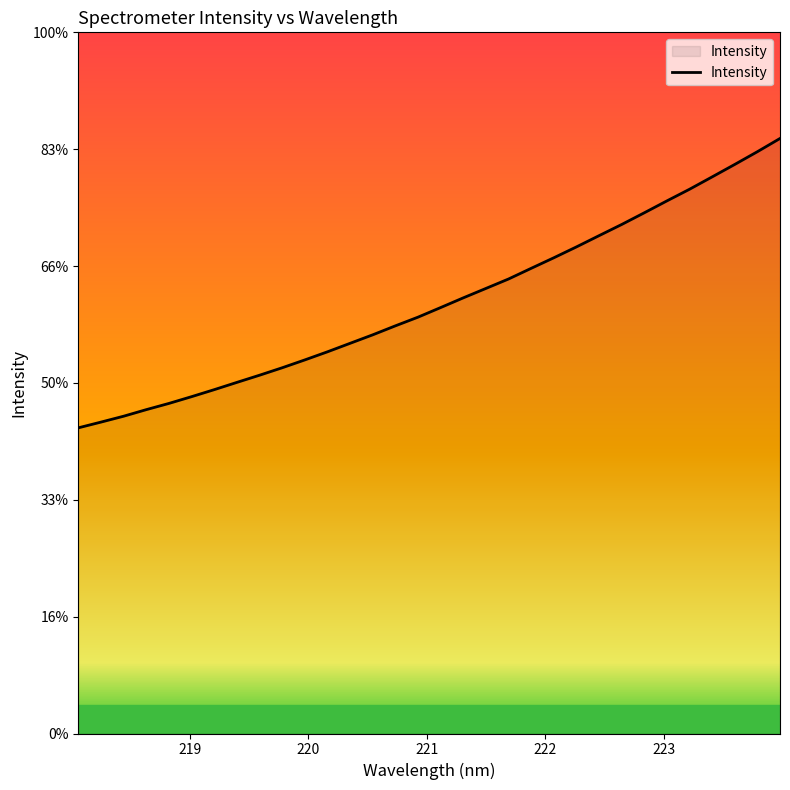

Is this an area chart (filled region under the line)?

Yes